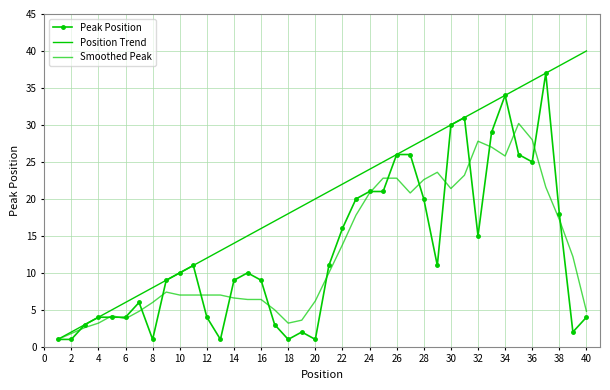

What is the minimum value for Position Trend?

1.0